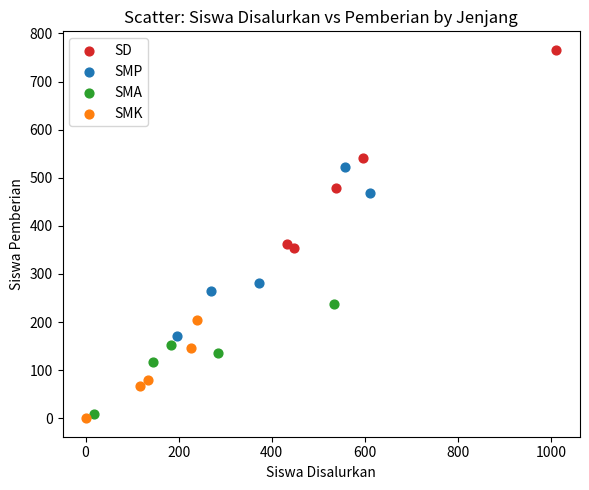

Which series reaches the maximum Y coordinate?

SD